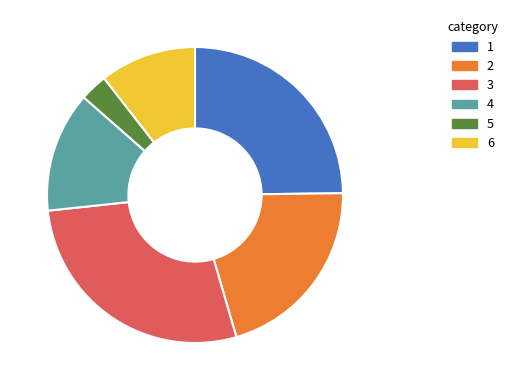

Approximately how many times larger is the value at 5 compared to 4?

0.2